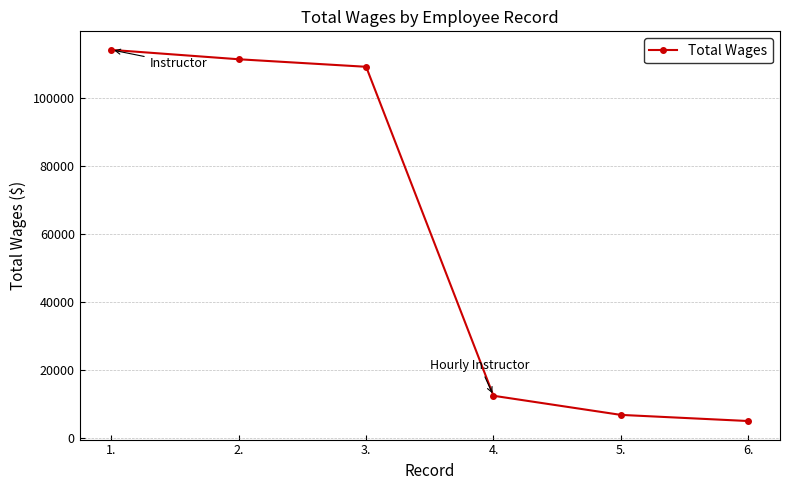

What is the greatest value displayed?

114197